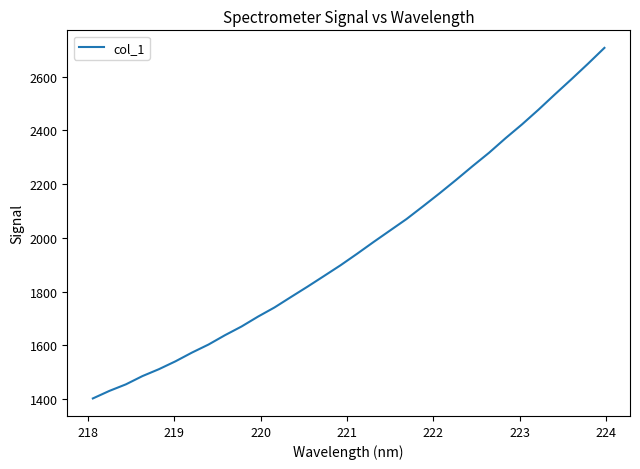

What is the minimum value shown in the chart?

1402.1